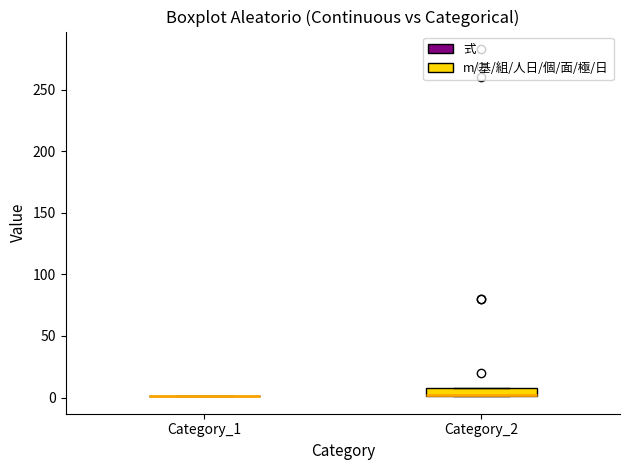

Which box is the tallest, from its lower edge to its upper edge?

Category_2